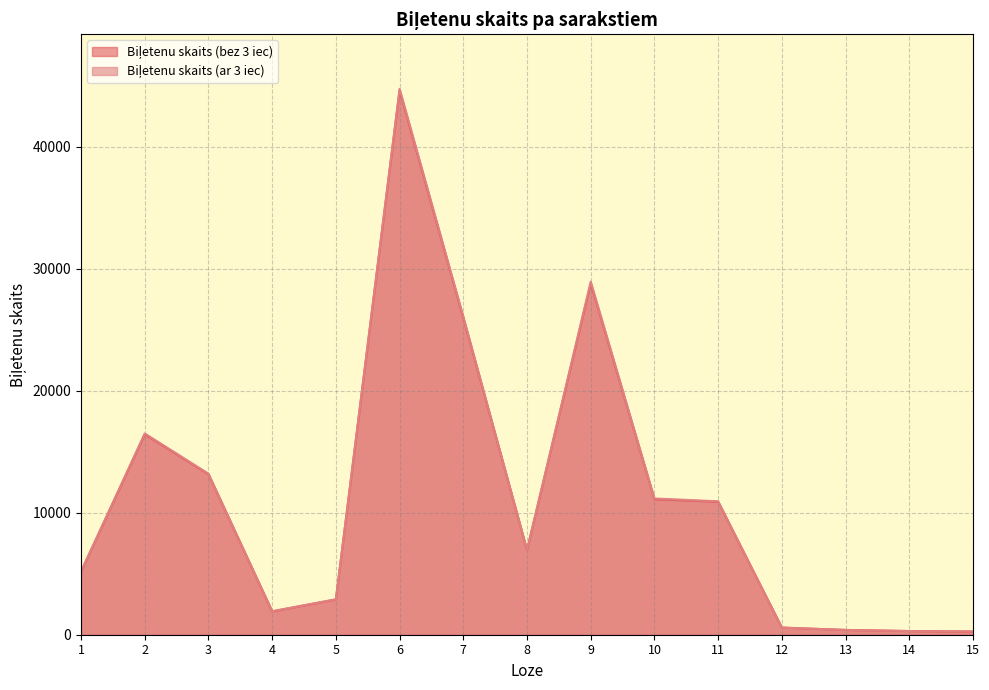

Which series has the widest spread of values?

Biļetenu skaits (ar 3 iec)